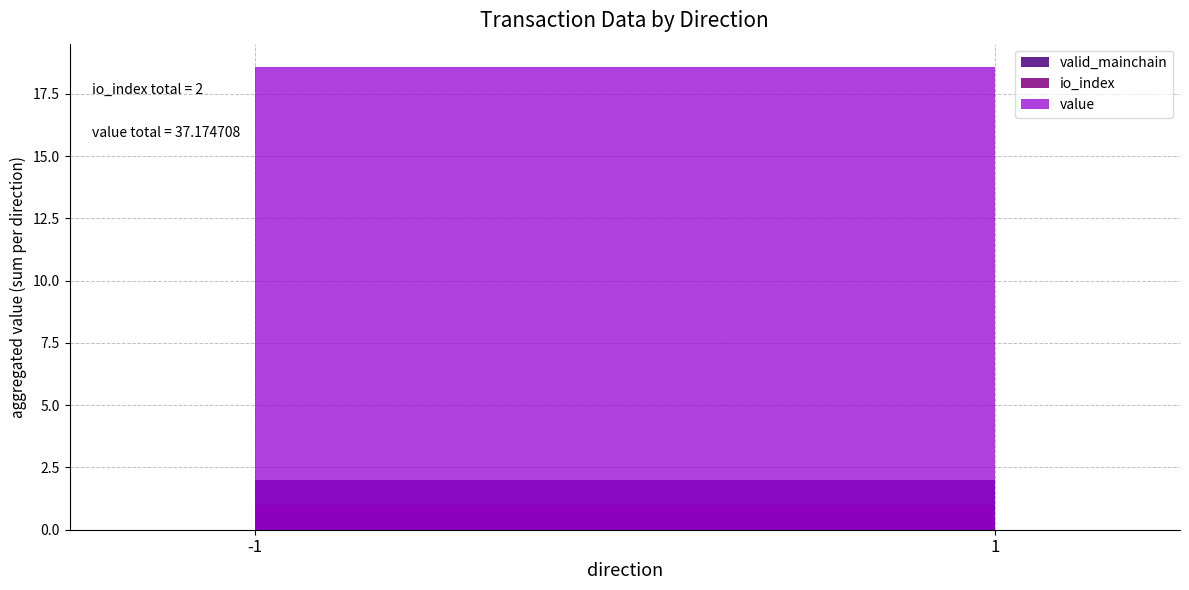

Is it true that io_index equals 0.0 at -1?

True